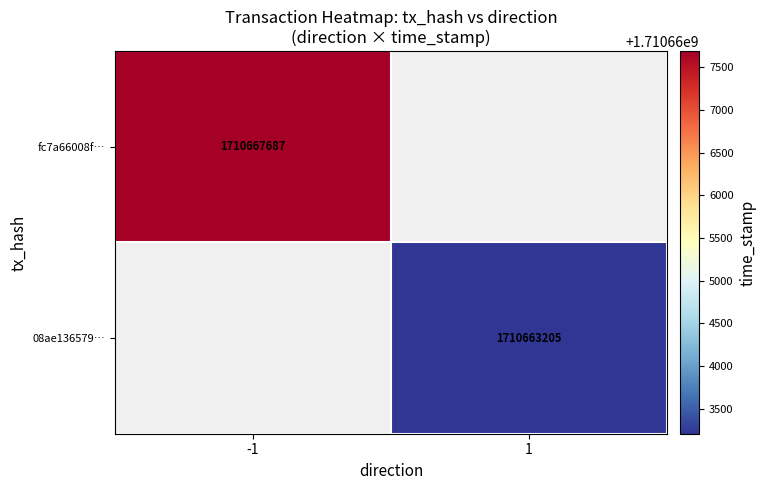

True or false: 08ae136579… has a value of 768646578 at 1.

False